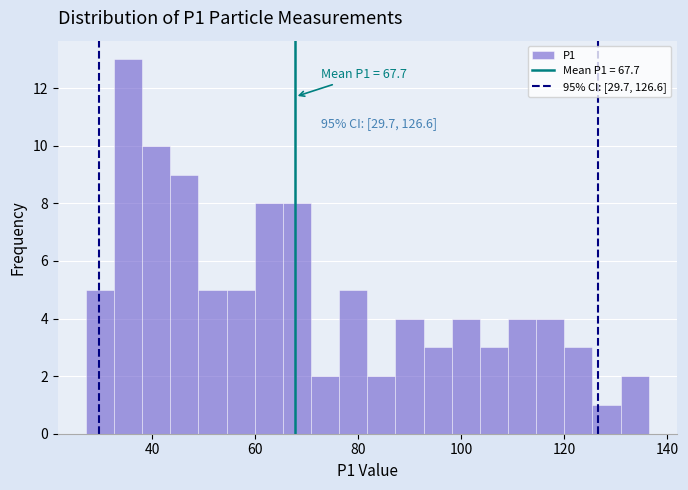

Read against the x-axis, roughly where is the centre of the tallest bar?

36